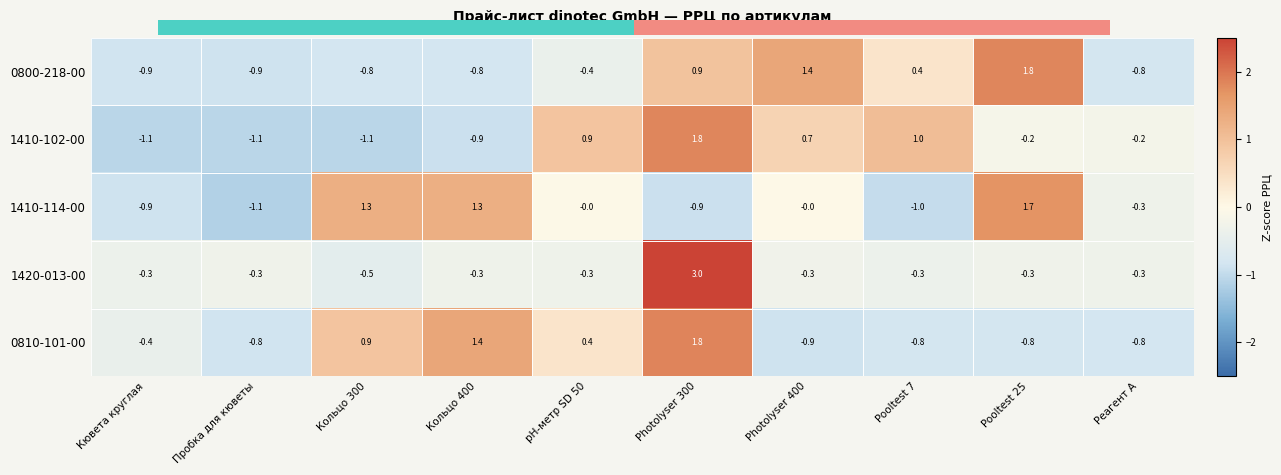

Where does the 1410-114-00 series first go above 0?

Кольцо 300